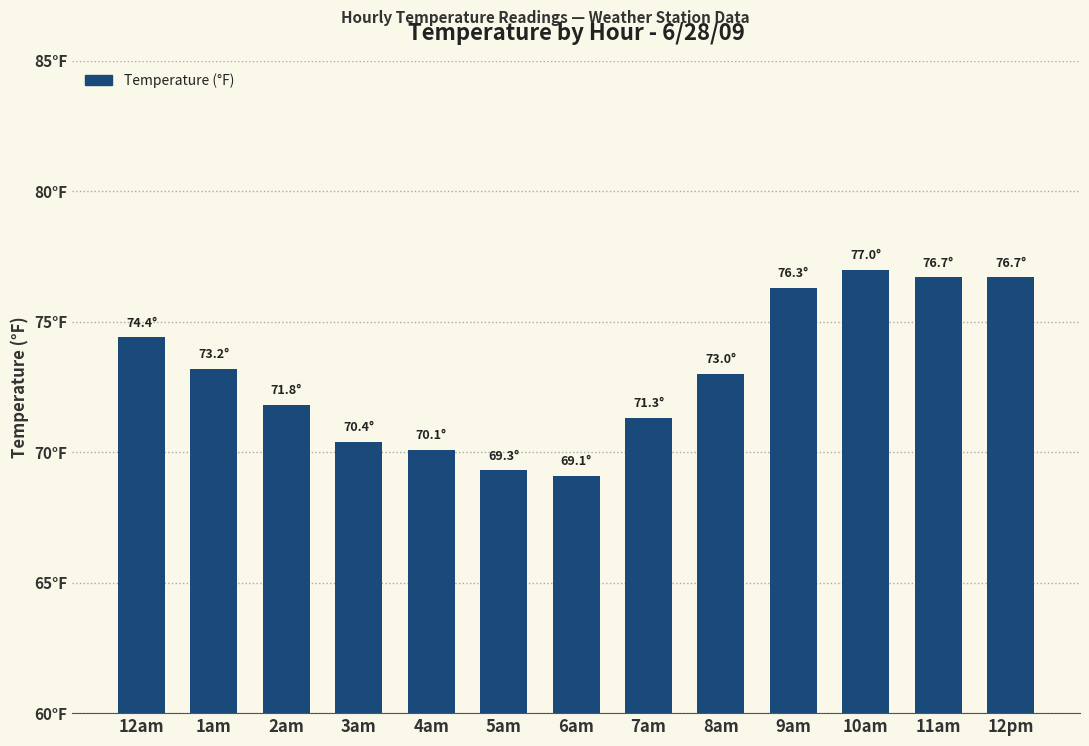

The value at 1am is 73.2. True or false?

True